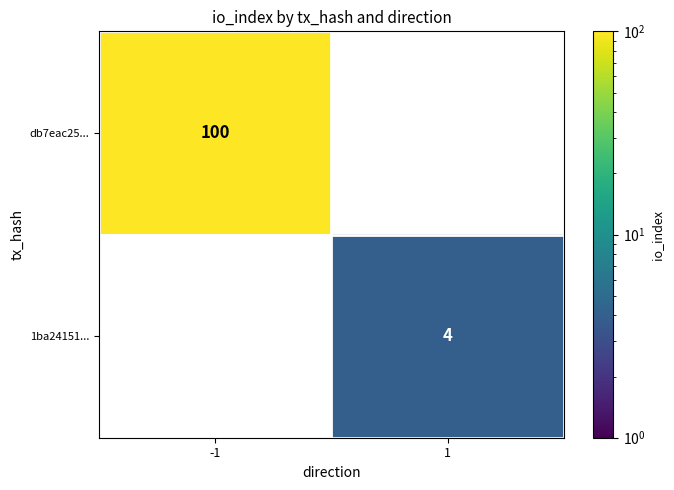

What is the greatest value displayed?

100